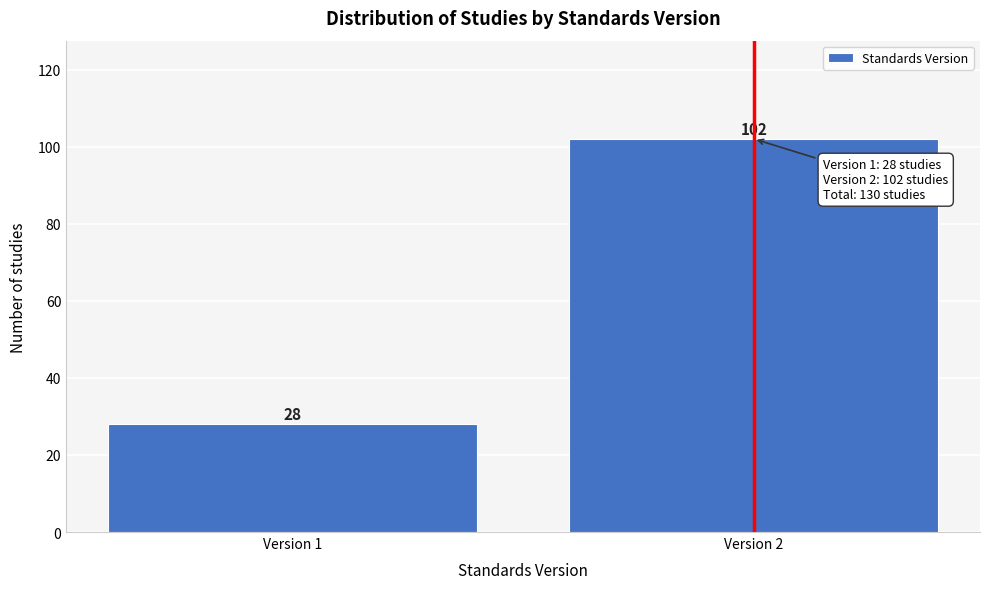

Reading right to left, what are all the values shown in this chart?

102	28